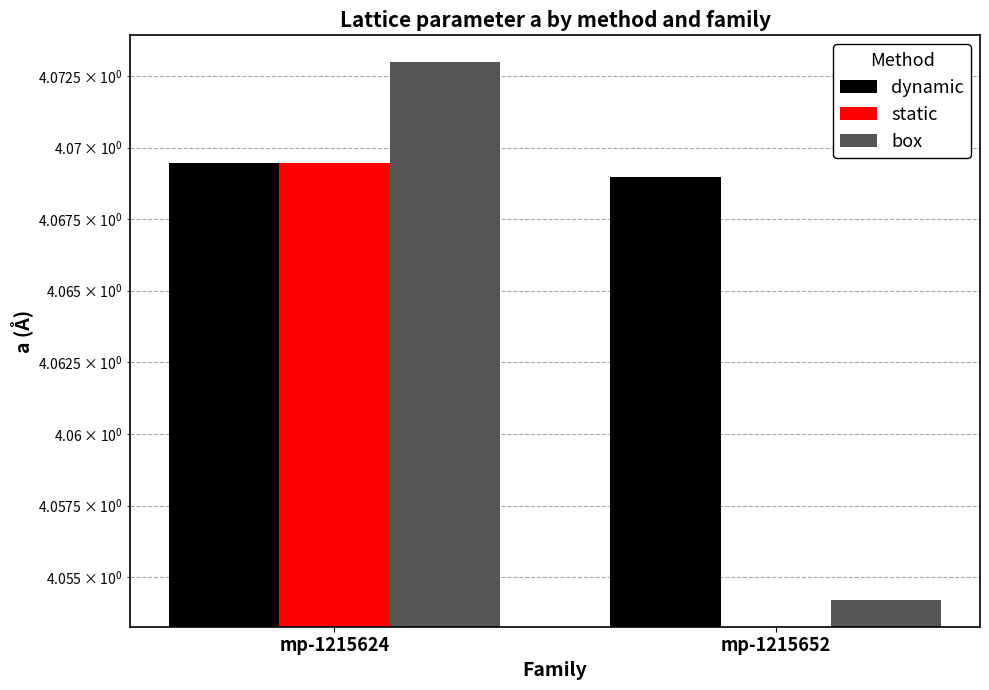

Which has a higher value, mp-1215624 or mp-1215652?

mp-1215624